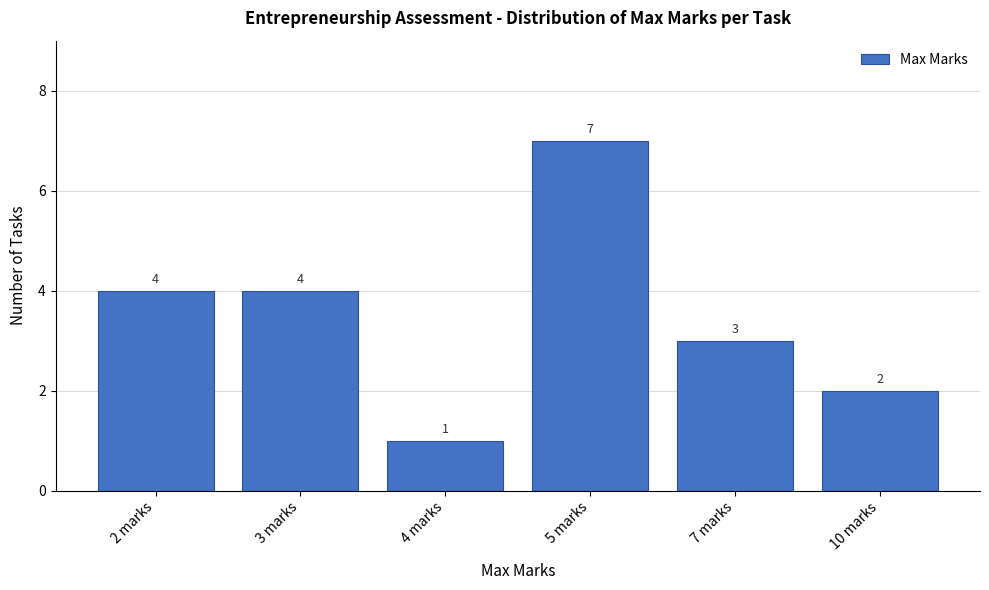

Reading left to right, transcribe all the data shown in this chart.

4	4	1	7	3	2